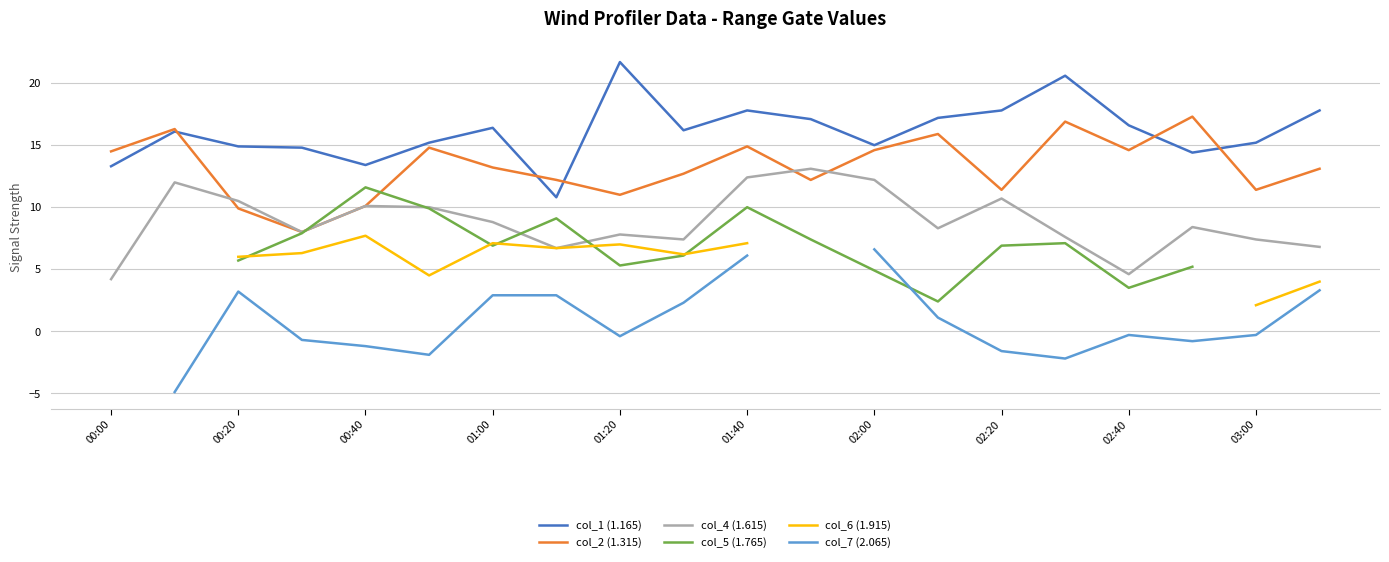

How many data points in col_7 (2.065) are above 0?

8